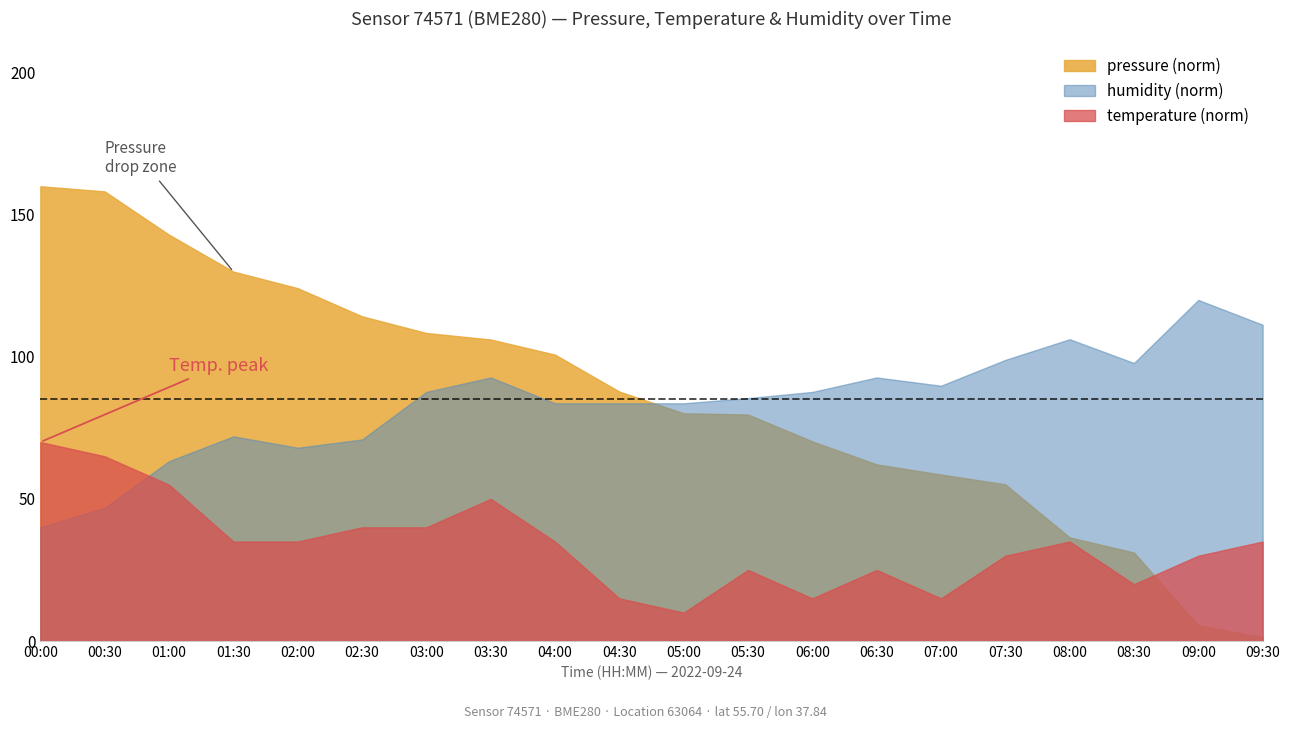

Does the chart display data point markers on the line(s)?

No